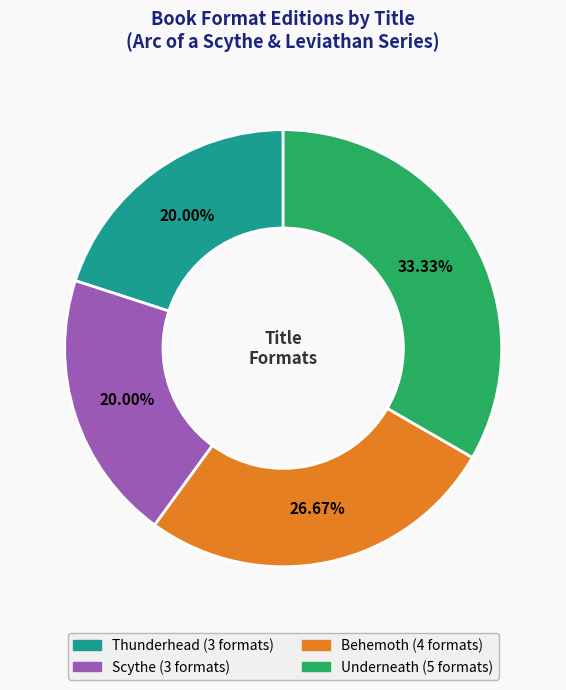

To the nearest percent, what percentage of the pie is Underneath?

33%